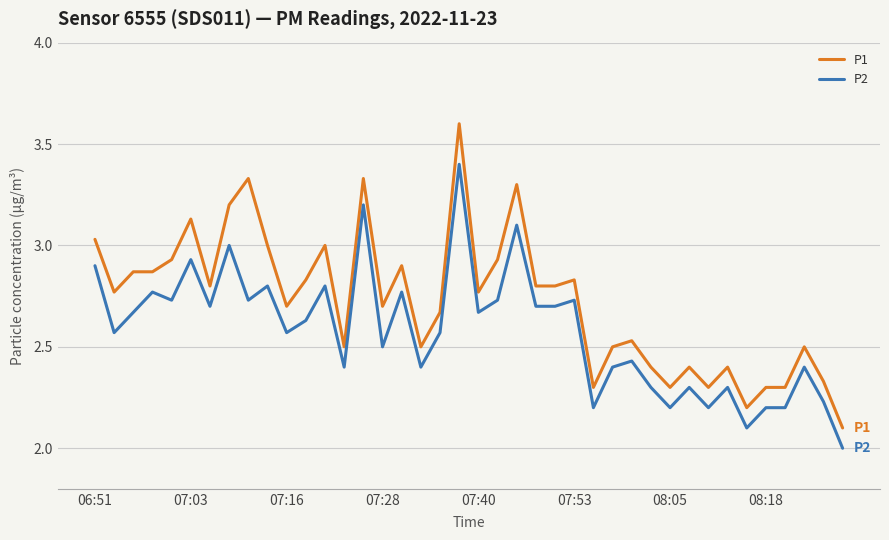

Which series has the largest range (max minus min)?

P1